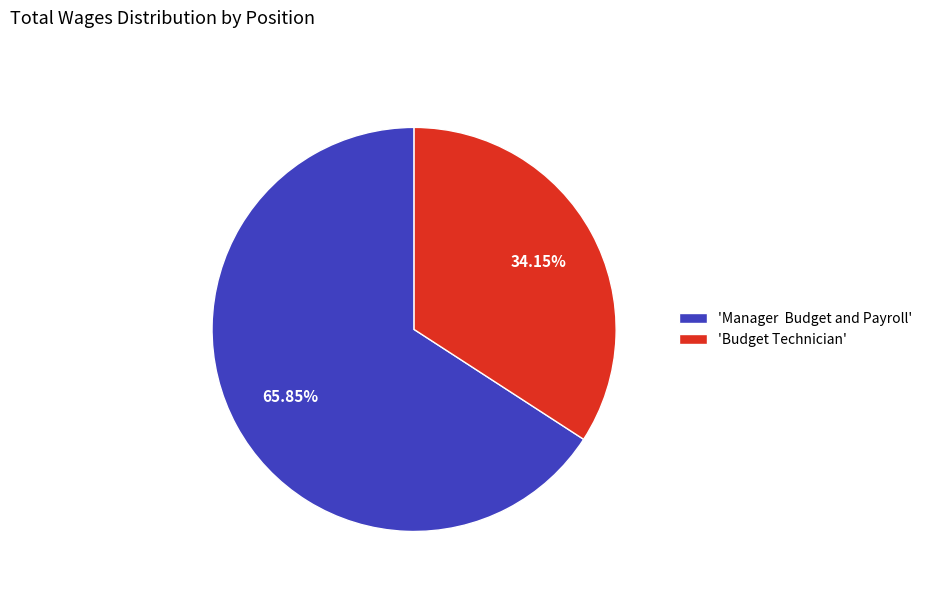

Does 'Manager Budget and Payroll' represent more than half of the total?

Yes